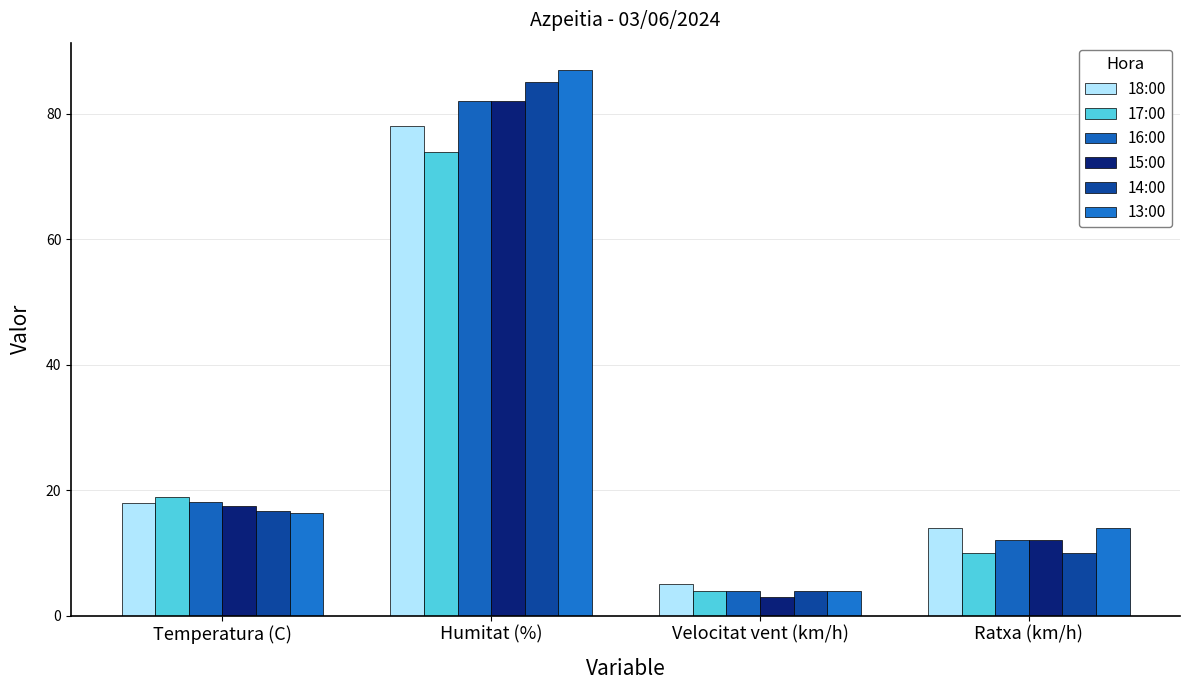

How many bars are there in each group?

6